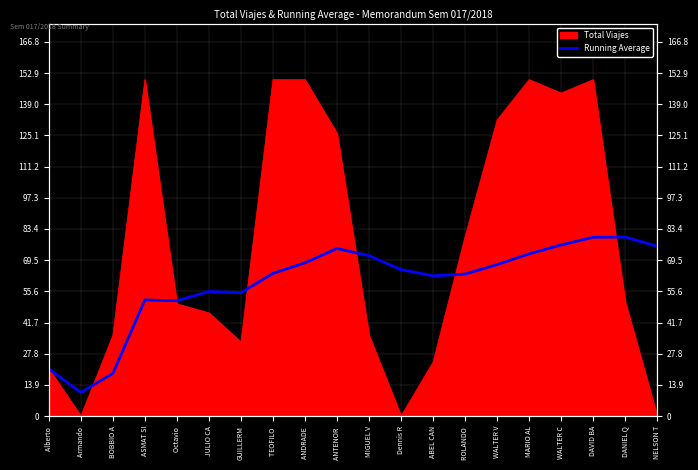

Which label corresponds to the smallest value in the chart?

Armando 